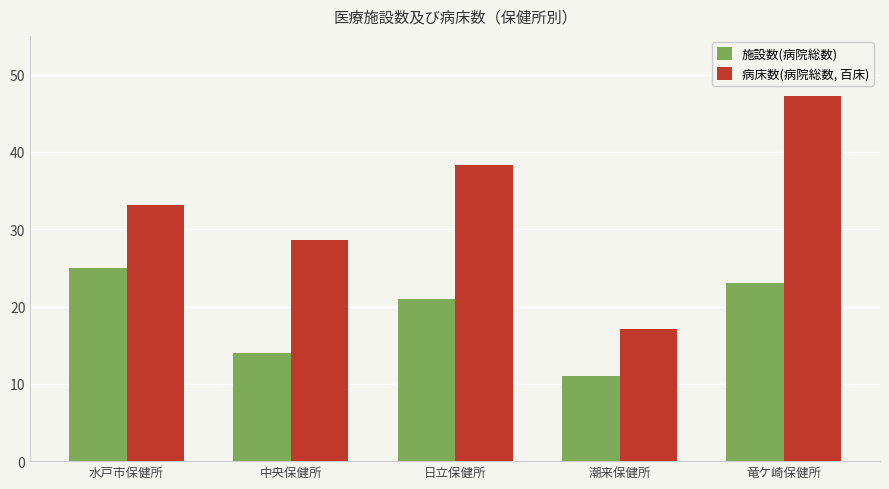

At how many categories does at least one series exceed 44?

1